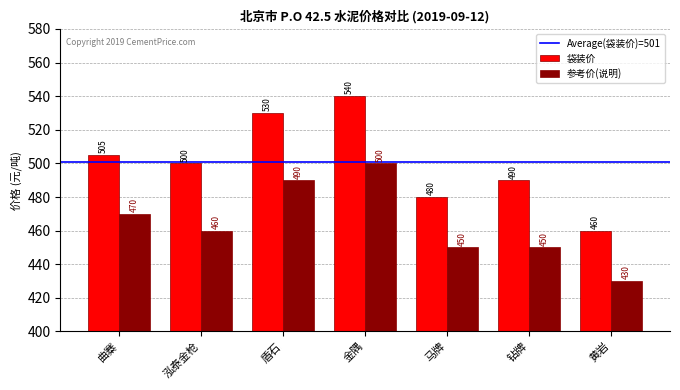

At 马牌, list the series in order from largest to smallest.

袋装价, 参考价(说明)